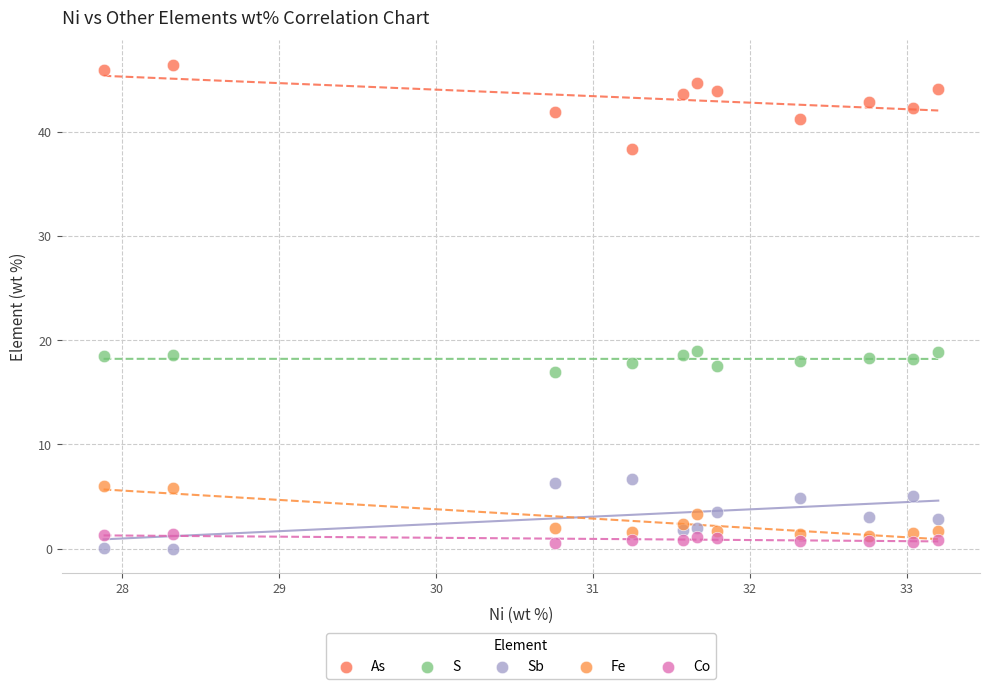

Which series reaches the minimum Y coordinate?

Sb